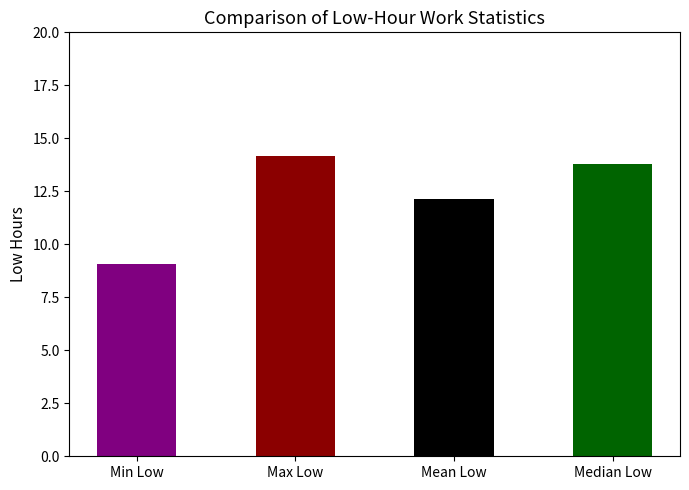

Where is the data nearest to the value 11?

Mean Low